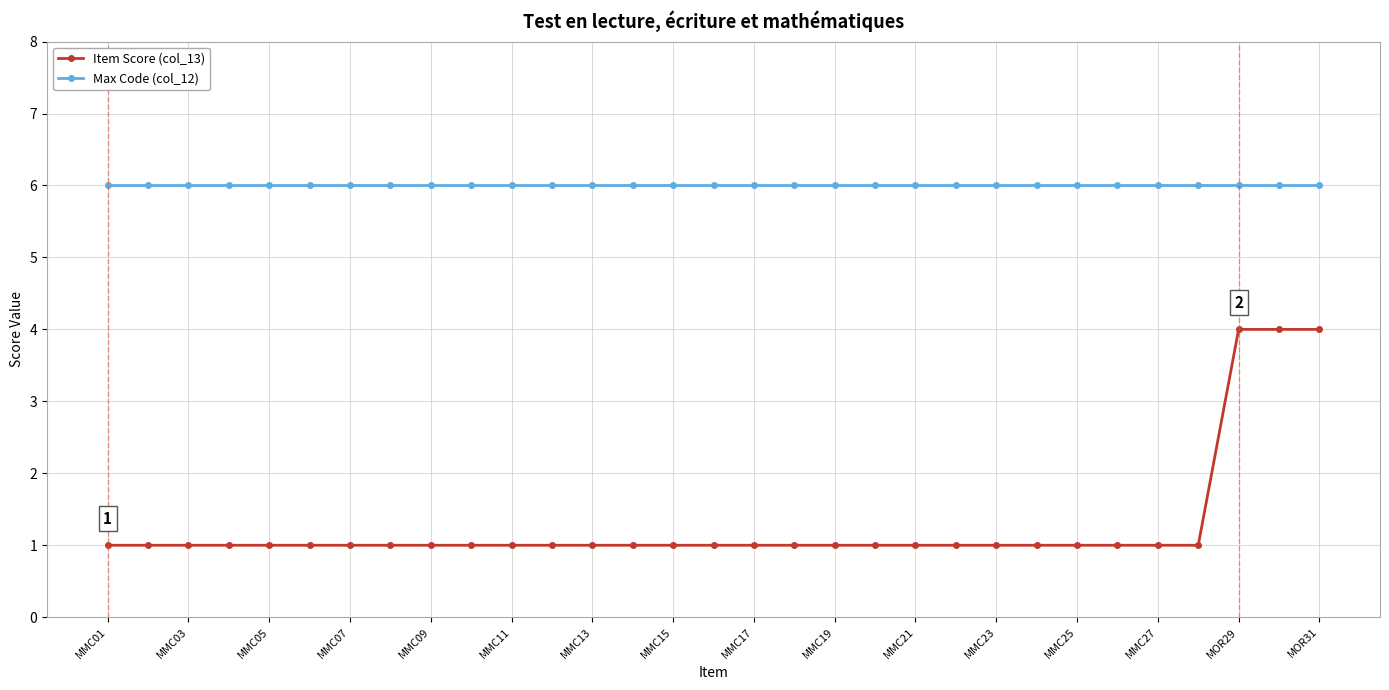

What is the difference between the maximum and second lowest values in the Item Score (col_13) series?

3